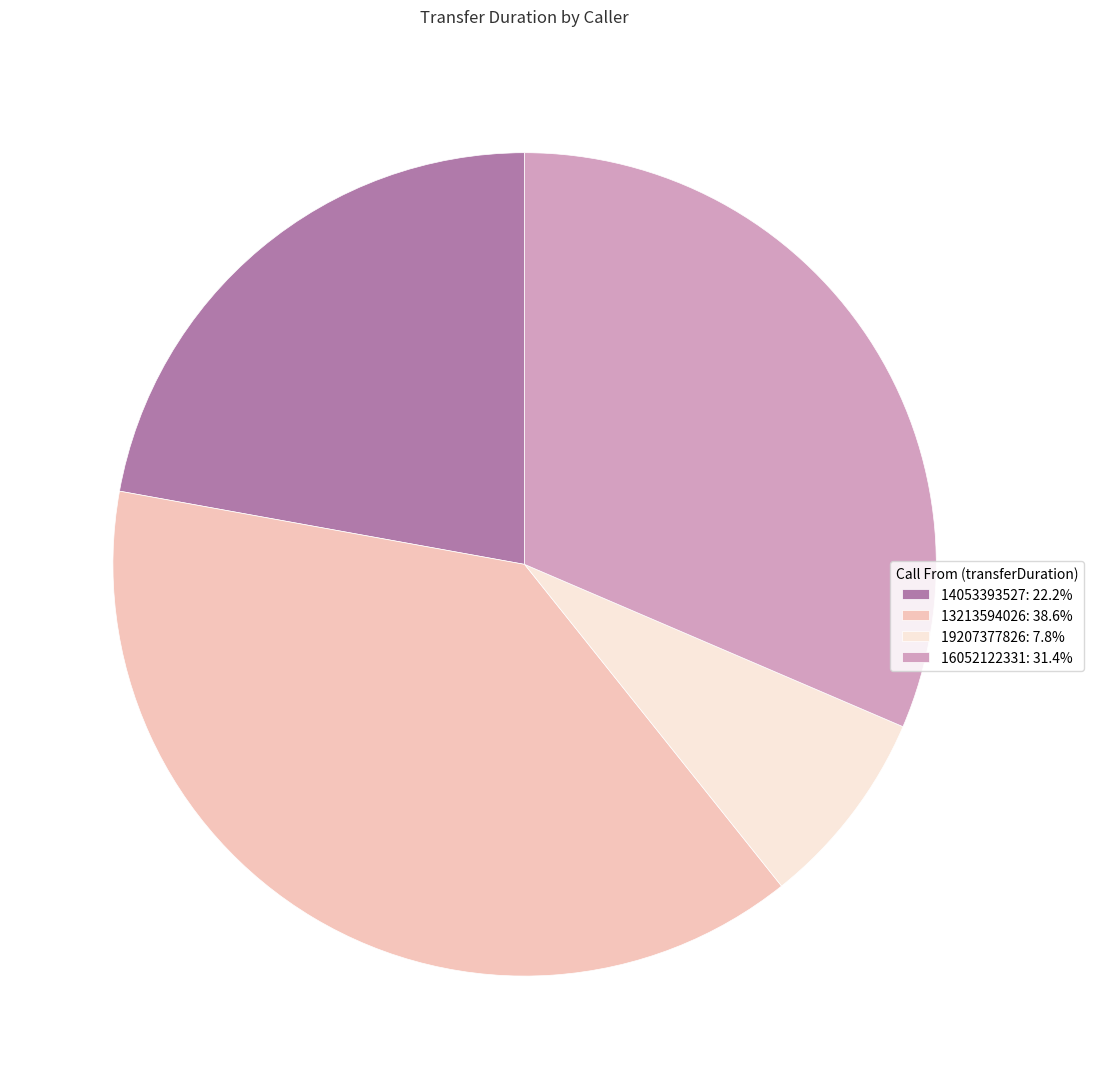

Do 14053393527: 22.2% and 16052122331: 31.4% together represent more than half of the pie?

Yes